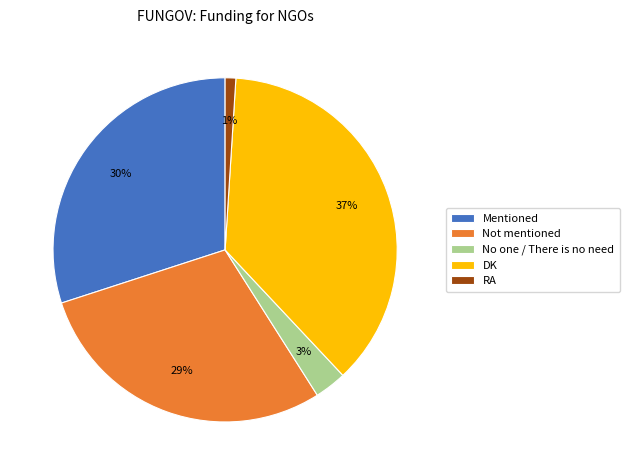

Which category has the biggest portion of the pie?

DK